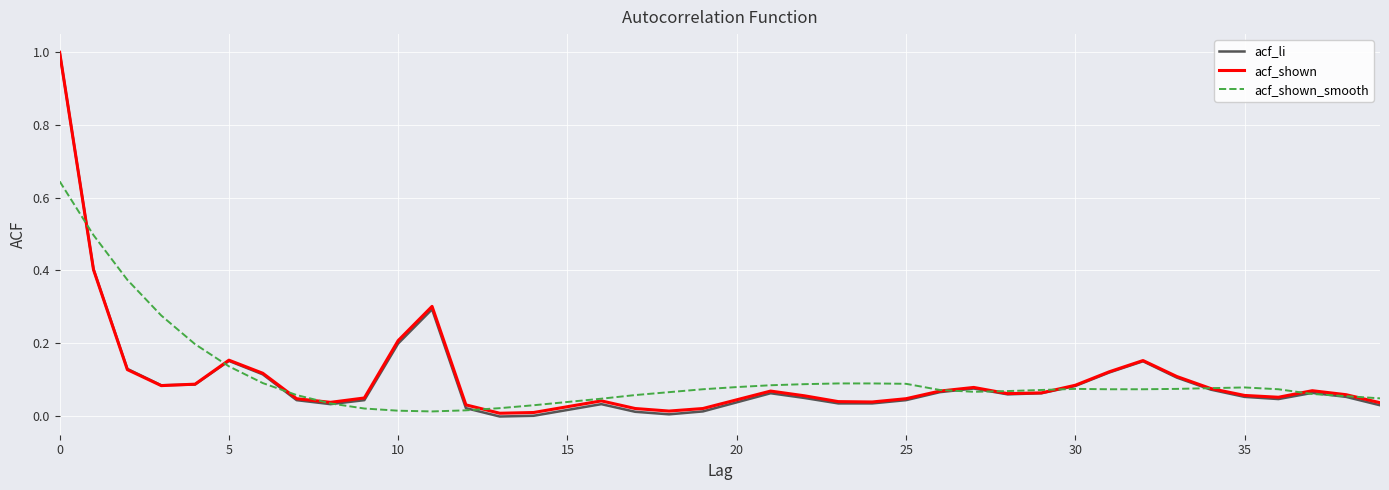

Count the number of data series in this chart.

3